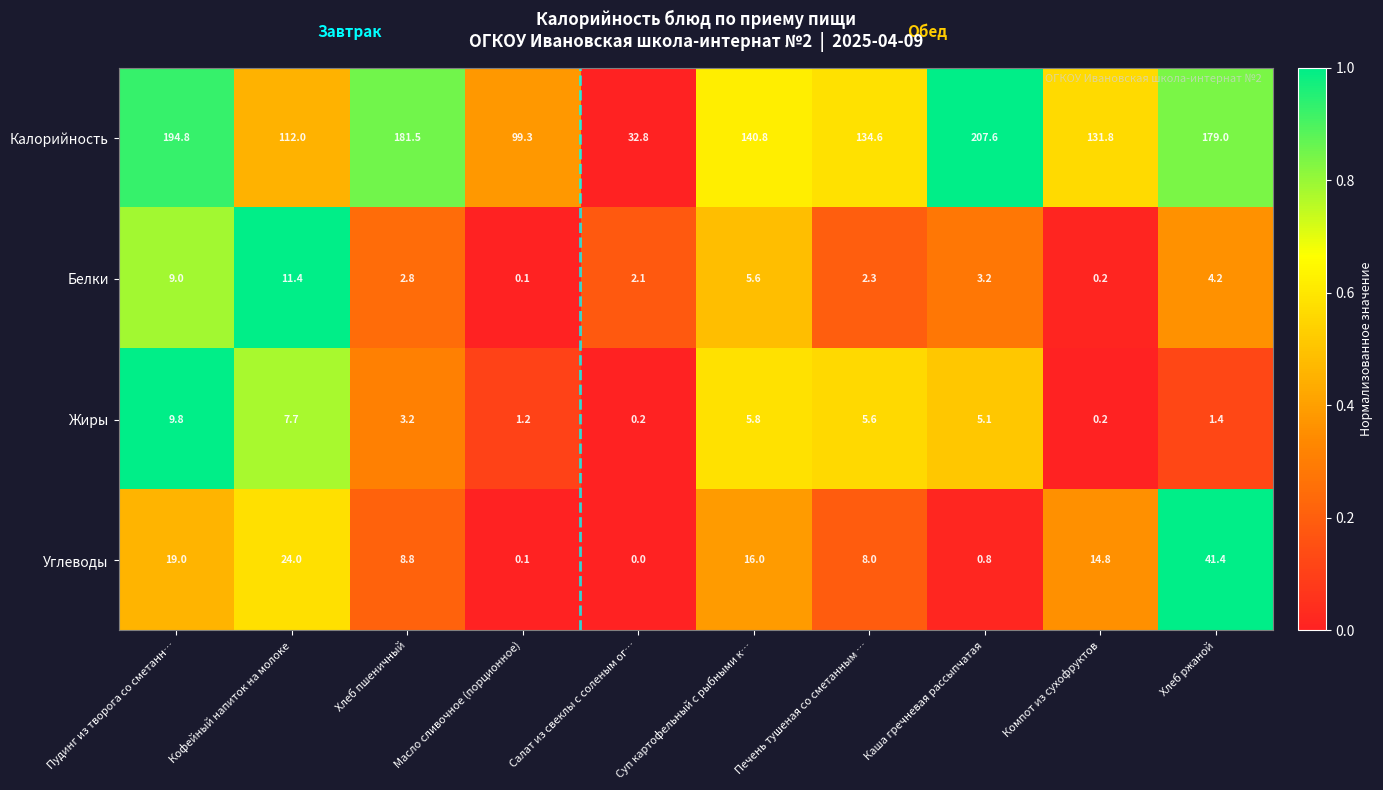

Which series has the widest spread of values?

Калорийность